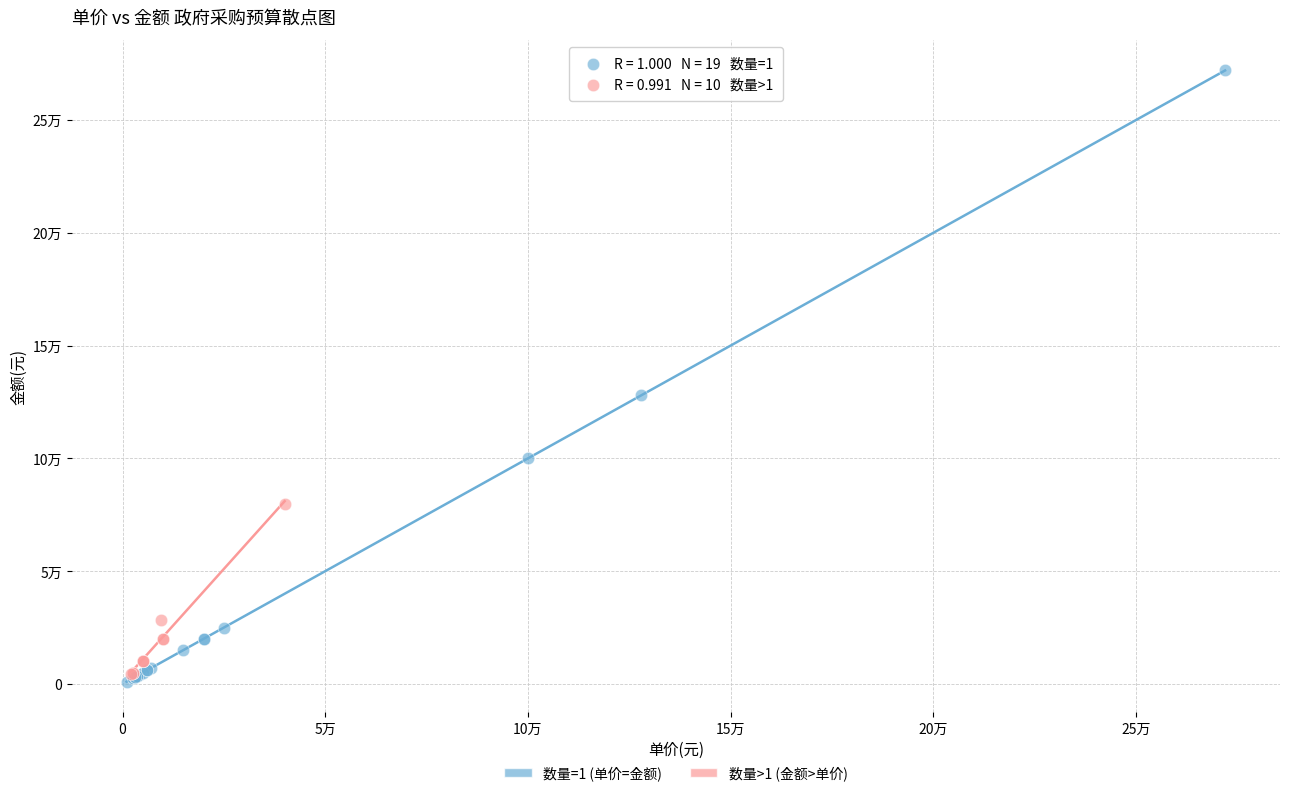

Which series has the widest spread of Y values?

数量=1 (单价=金额)